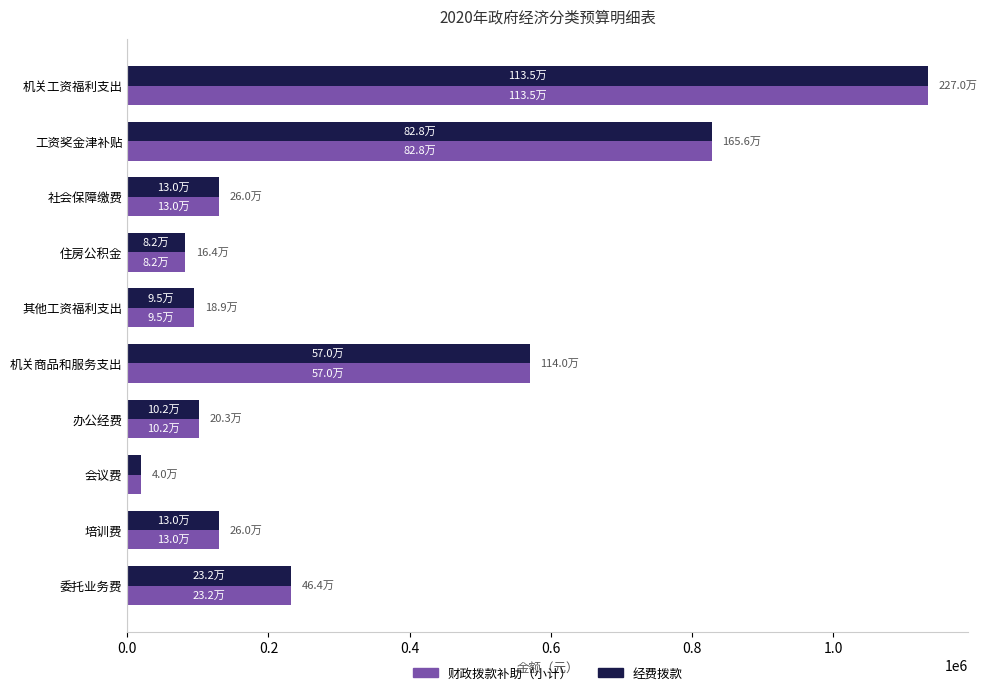

What is the difference between the maximum and second lowest values in the 财政拨款补助（小计） series?

1052850